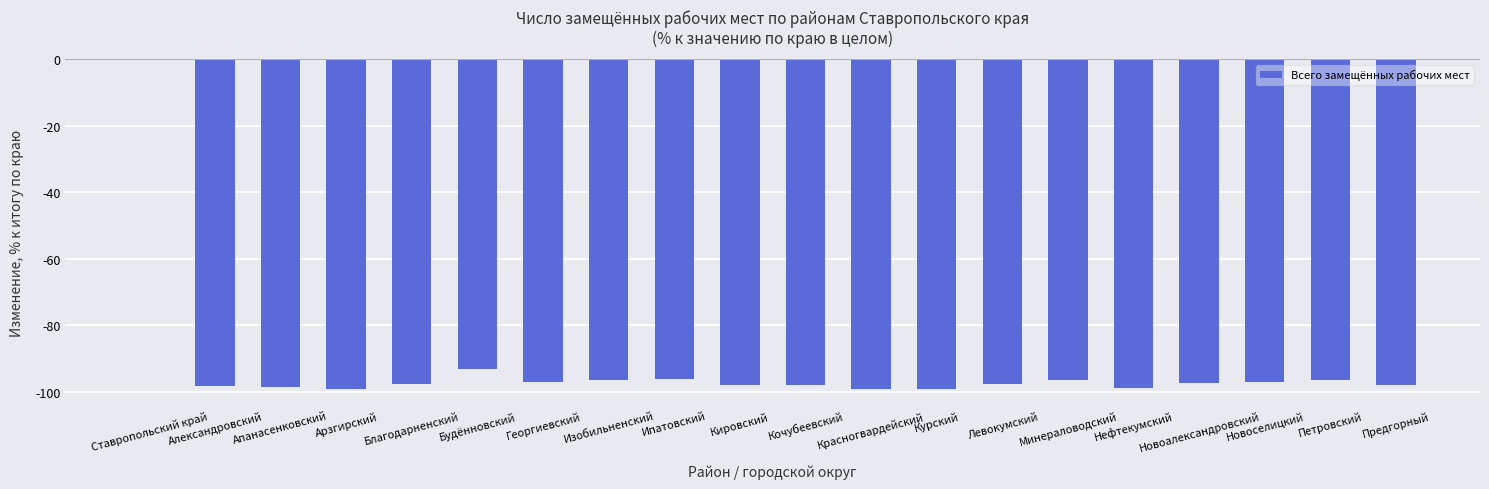

True or false: the data shows -97.6 at Левокумский.

True